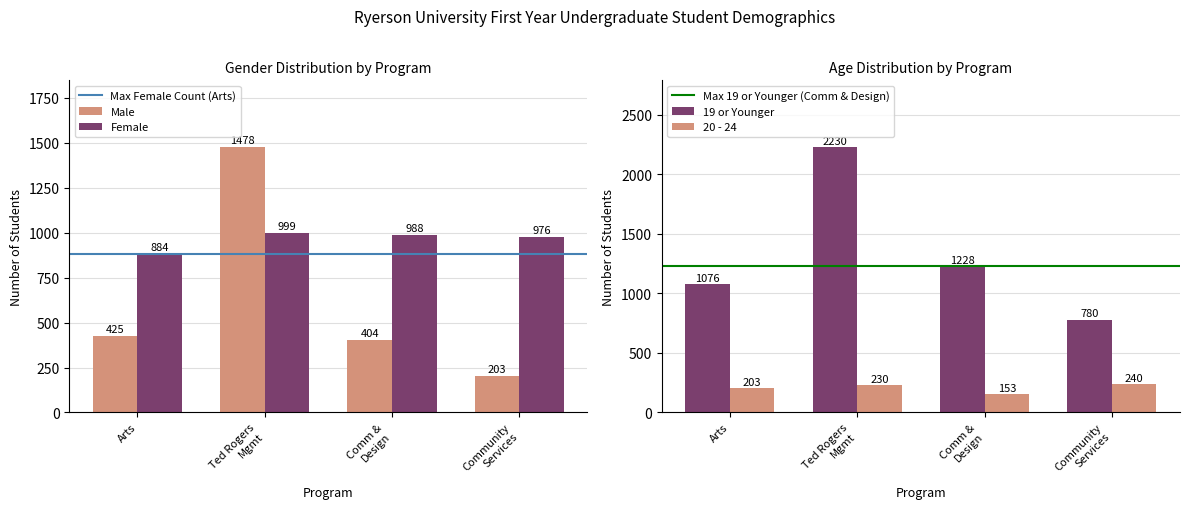

What is the sum of all Male values?

2510